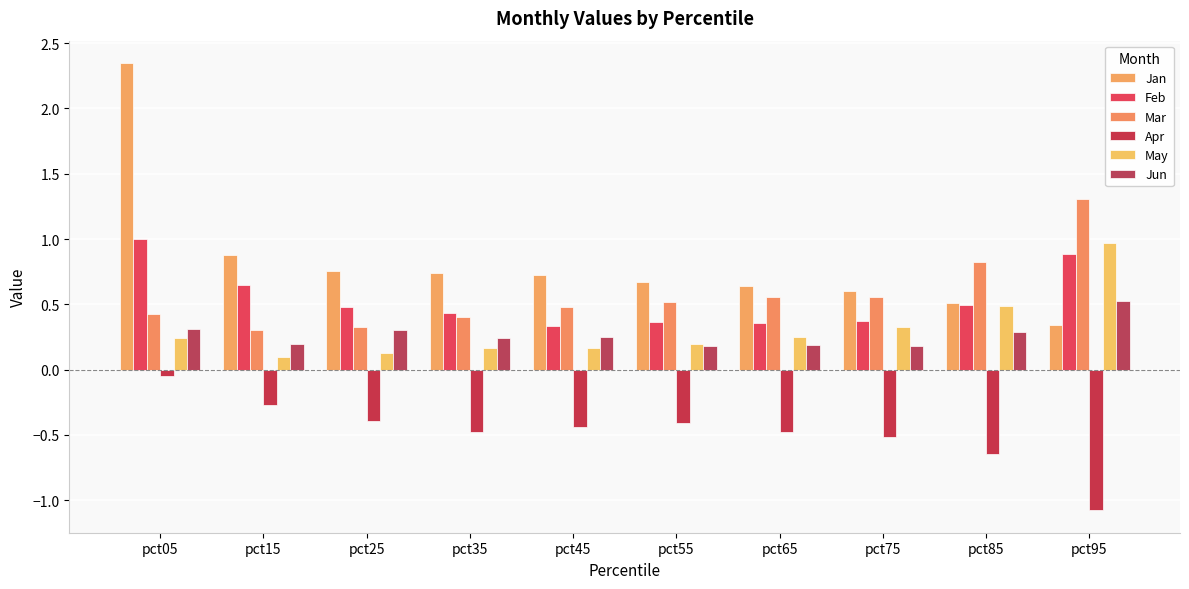

Rank the series at pct65 from lowest to highest value.

Apr, Jun, May, Feb, Mar, Jan